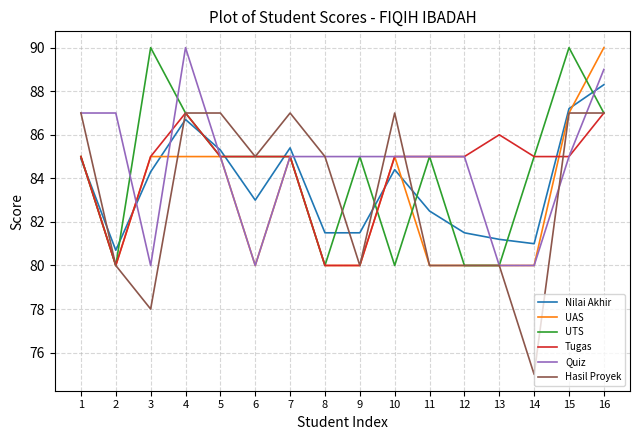

Does the chart display data point markers on the line(s)?

No